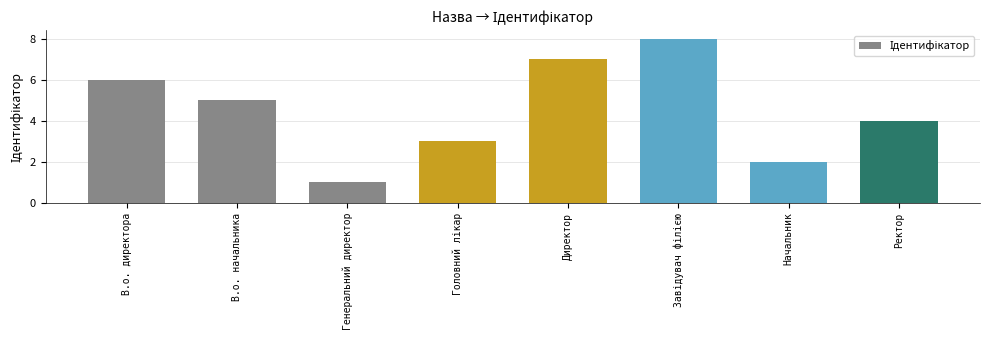

What is the sum of all values?

36